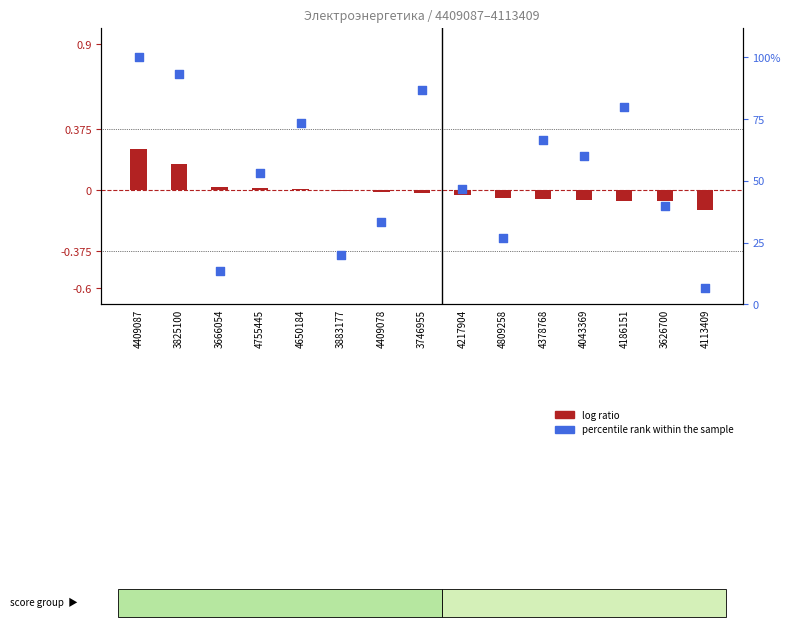

Which series has the largest total across all categories?

percentile rank within the sample